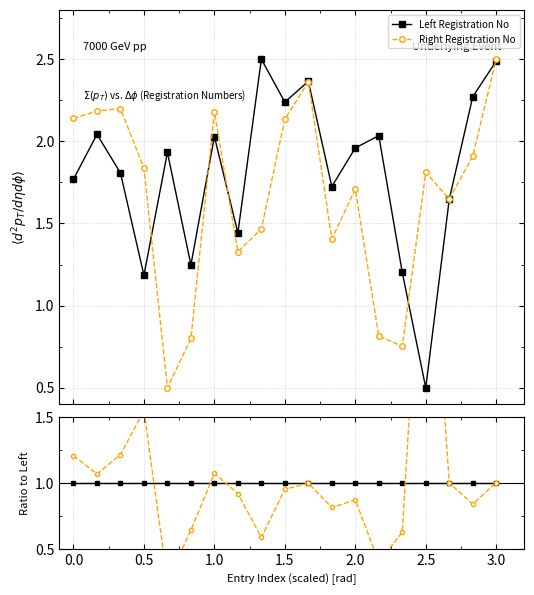

How many lines are shown in the chart?

2